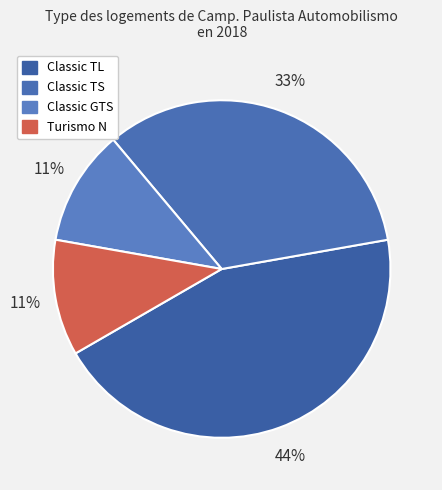

How many slices are in this pie chart?

4